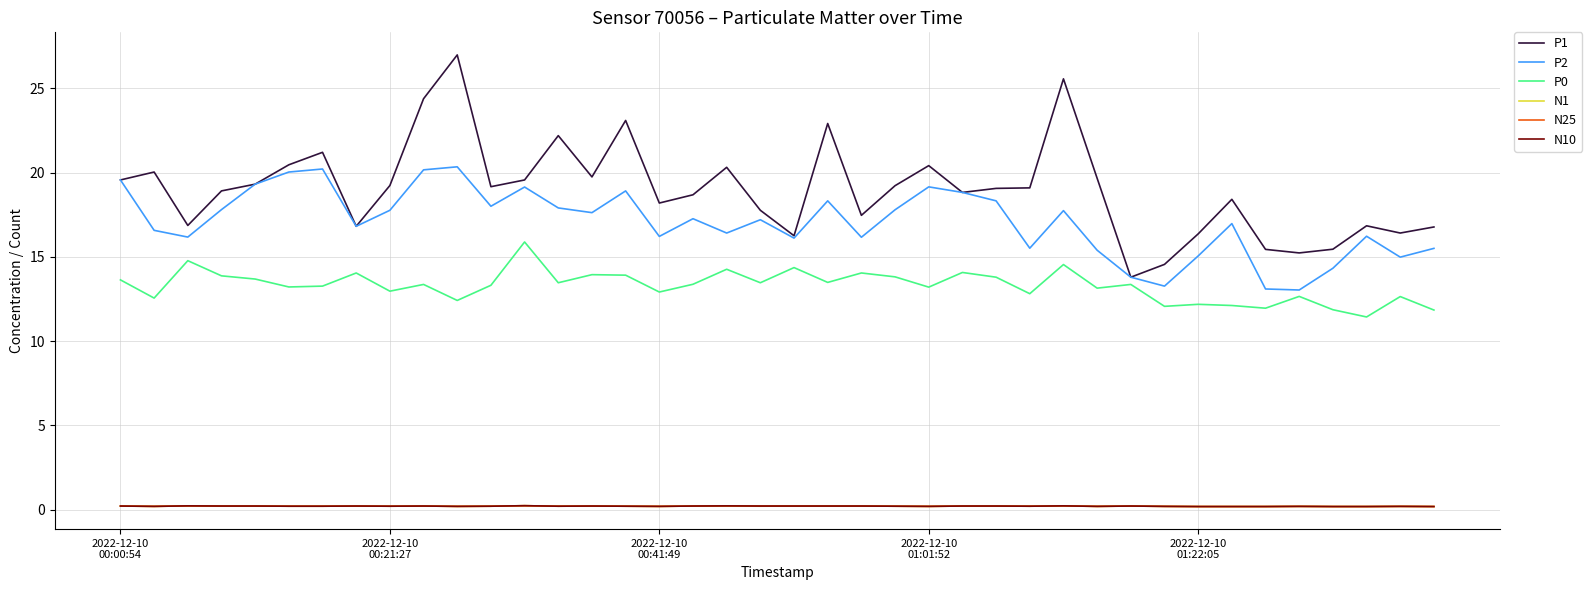

Is this an area chart (filled region under the line)?

No